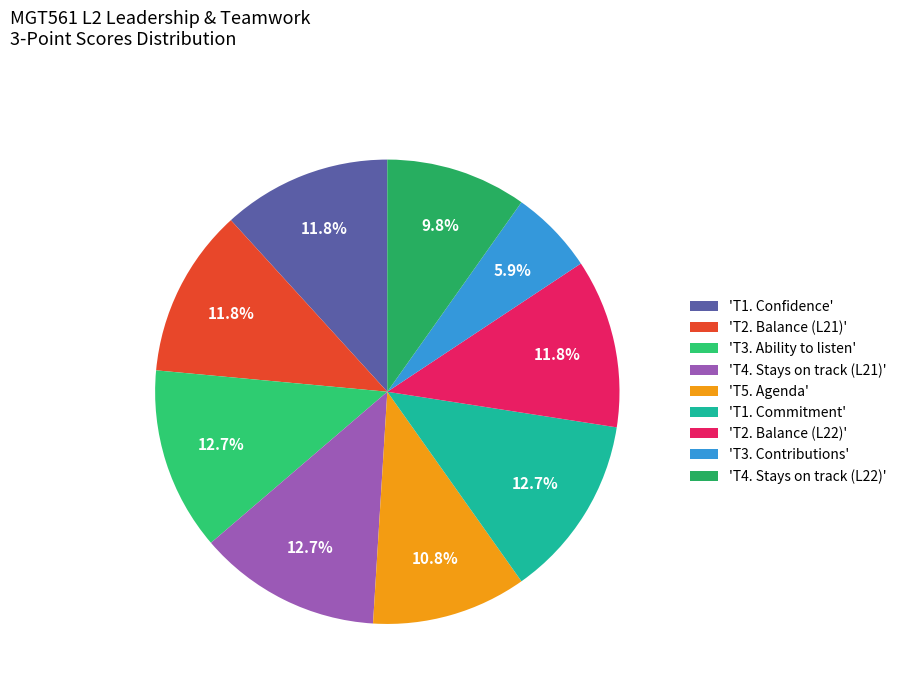

To the nearest percent, what is the difference between the largest and smallest slice percentages?

7%